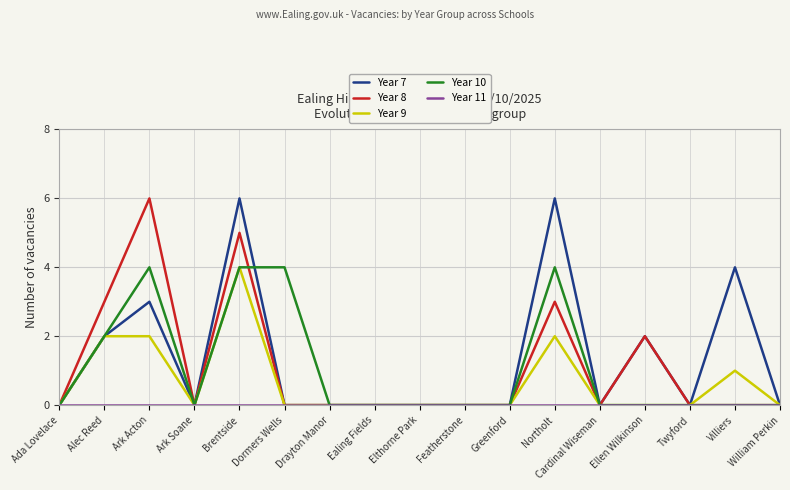

Between Ada Lovelace and Brentside, which series saw the biggest shift?

Year 7